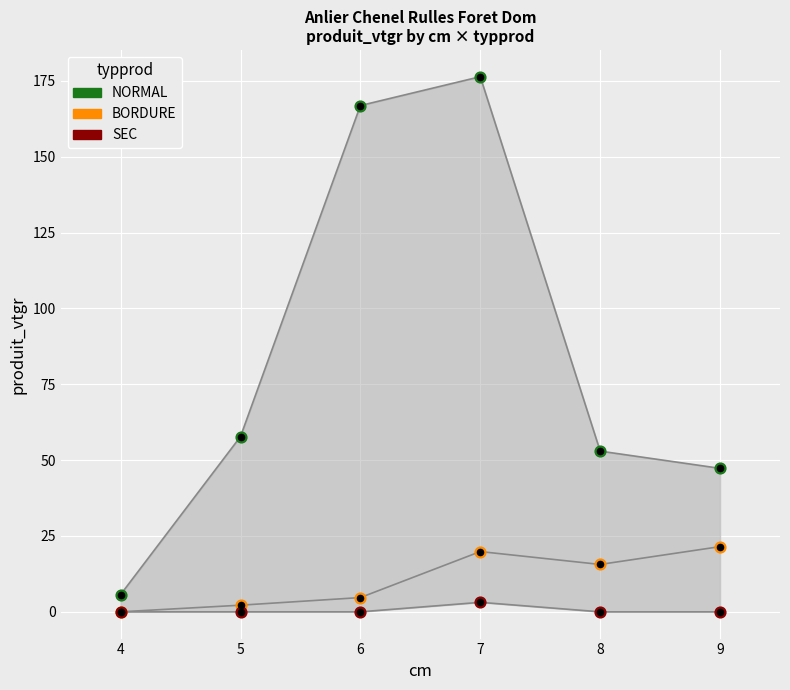

Is the value of SEC at 5 greater than the value of NORMAL at 9?

No